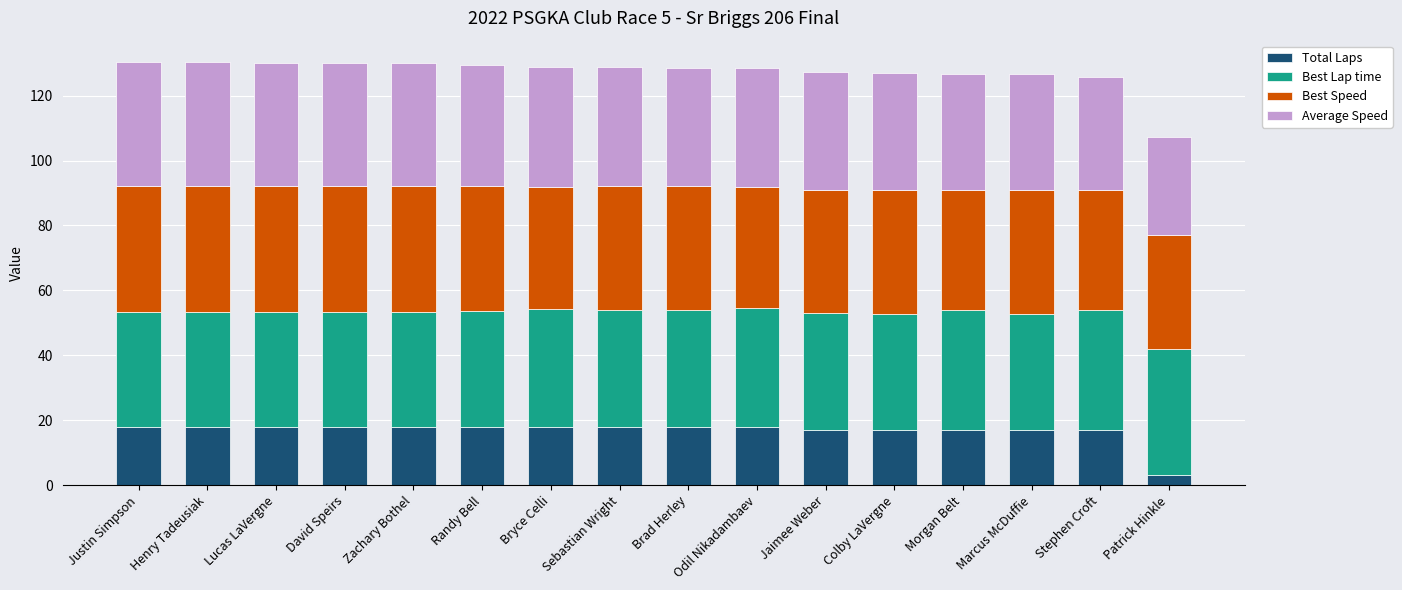

True or false: Total Laps has a value of 28.9 at Brad Herley.

False